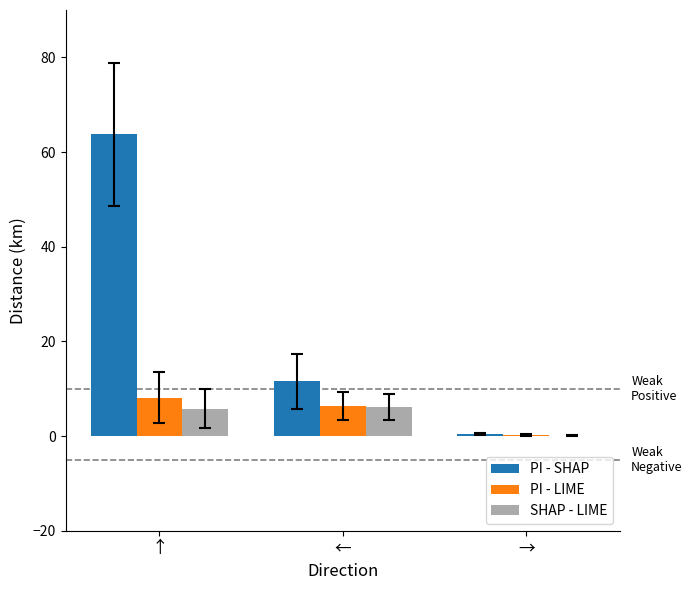

What is the sum of the PI - LIME values at → and ←?

6.7